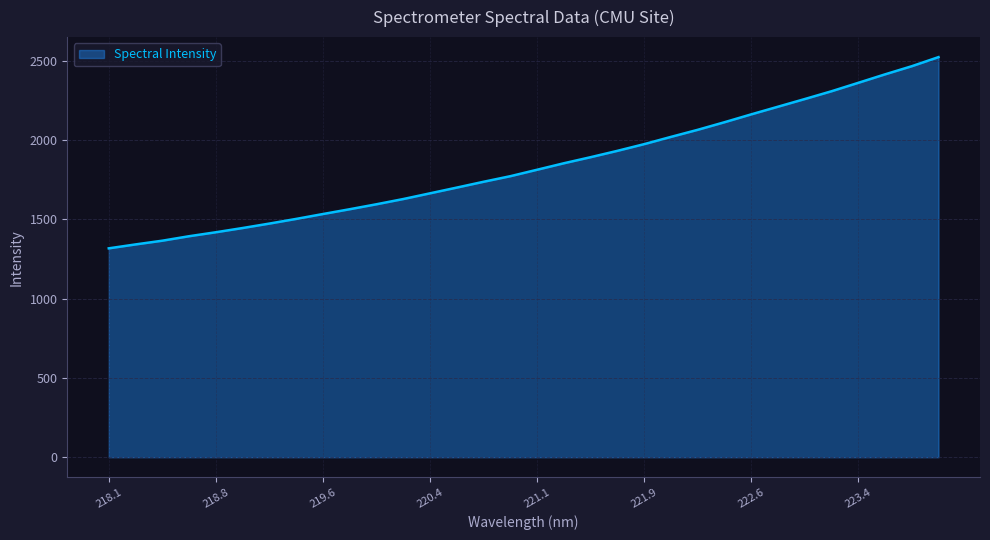

What is the maximum value shown in the chart?

2522.6